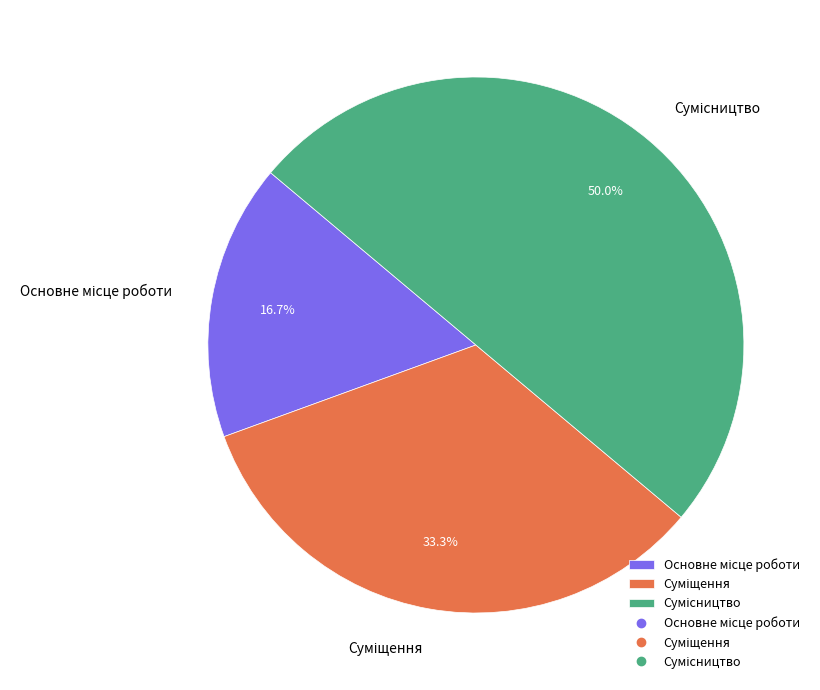

Is it true that Основне місце роботи is 17% of the pie?

True